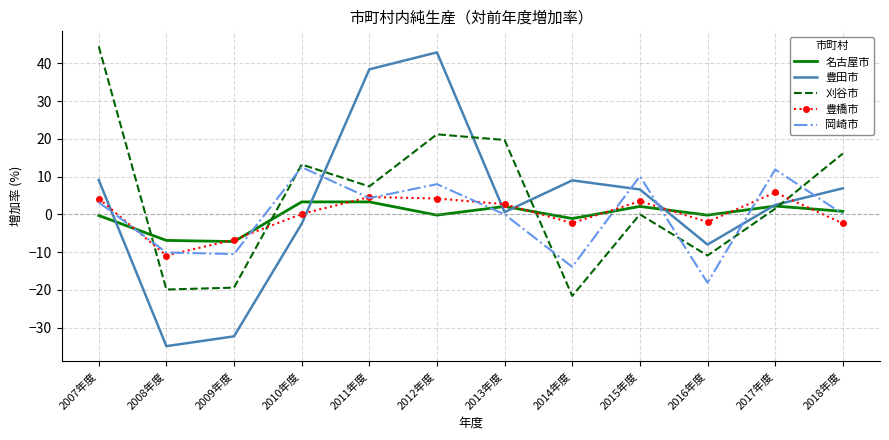

The 刈谷市 series shows -10.9 at 2016年度. True or false?

True